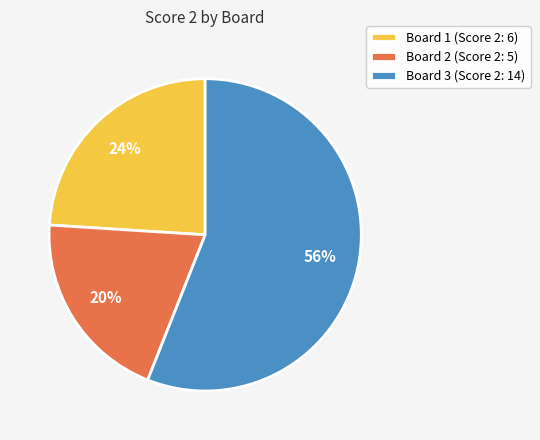

Rank the categories by value from highest to lowest.

Board 3 (Score 2: 14), Board 1 (Score 2: 6), Board 2 (Score 2: 5)